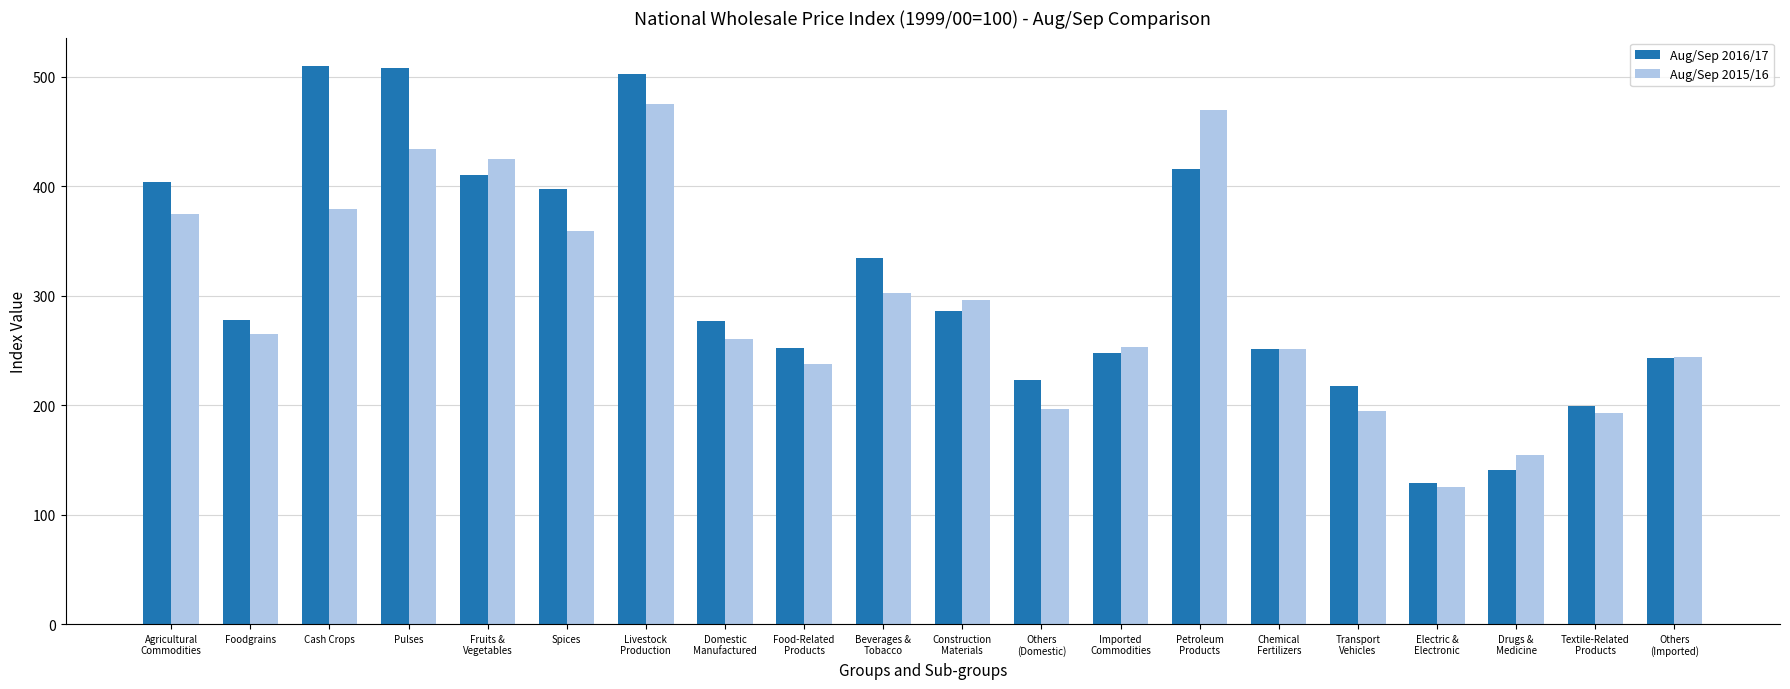

Does the chart contain stacked bars?

No